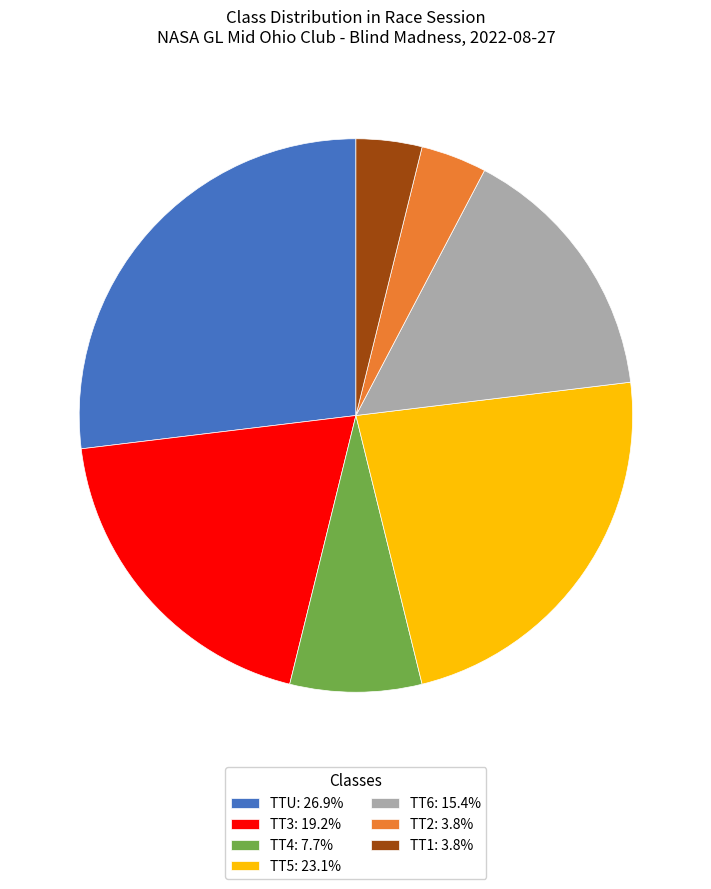

Combined, do TT5 and TT3 account for over 50%?

No